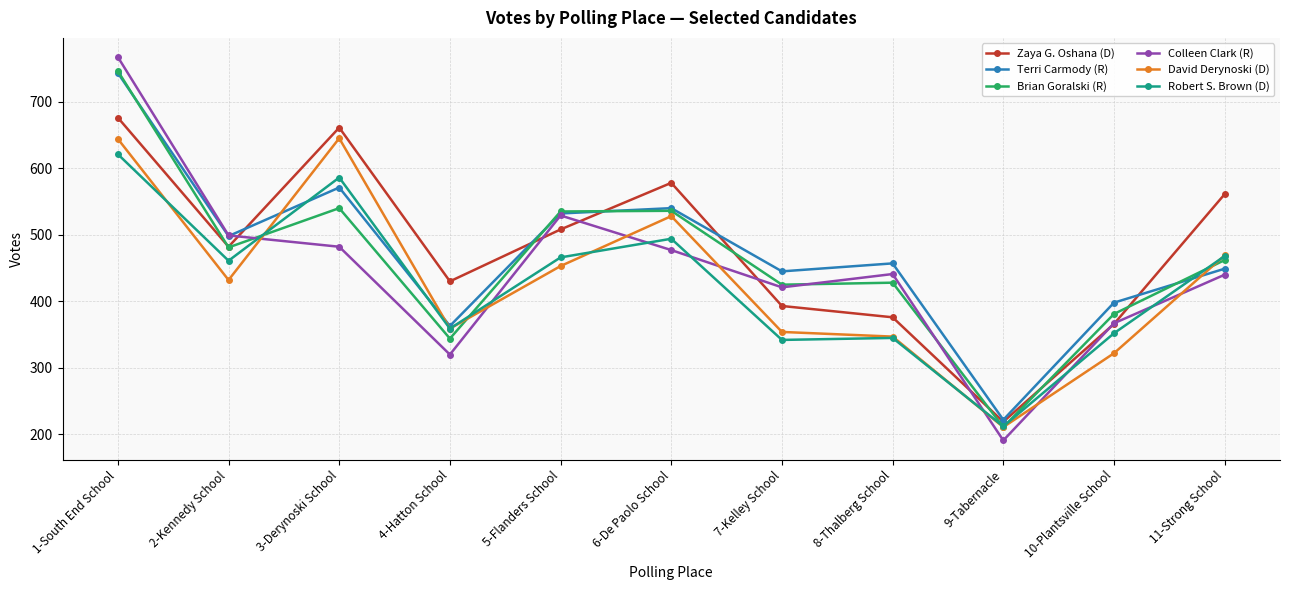

At how many categories does at least one series exceed 269?

10